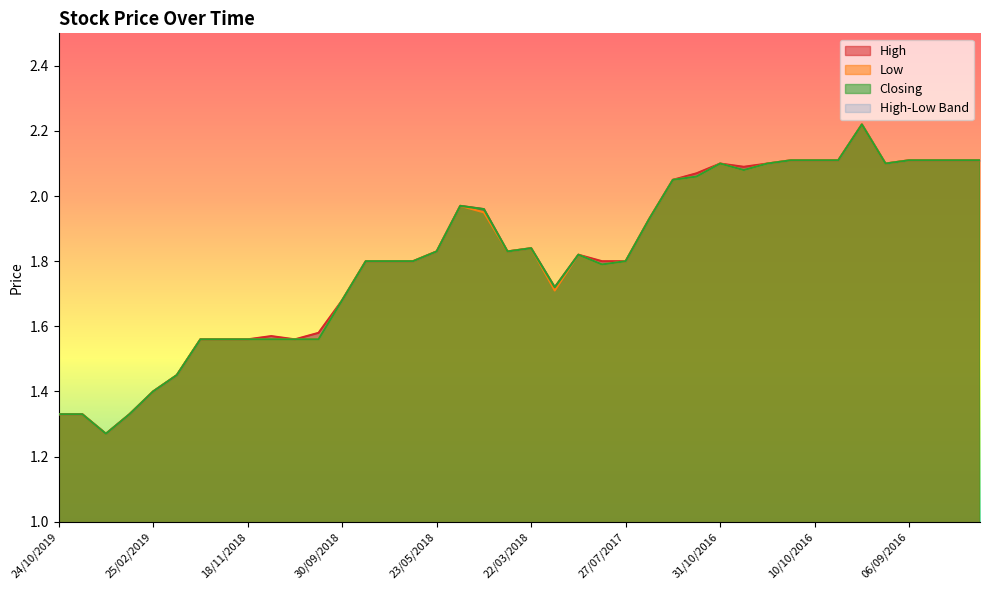

What is the label of the 29th point from the left?

31/10/2016